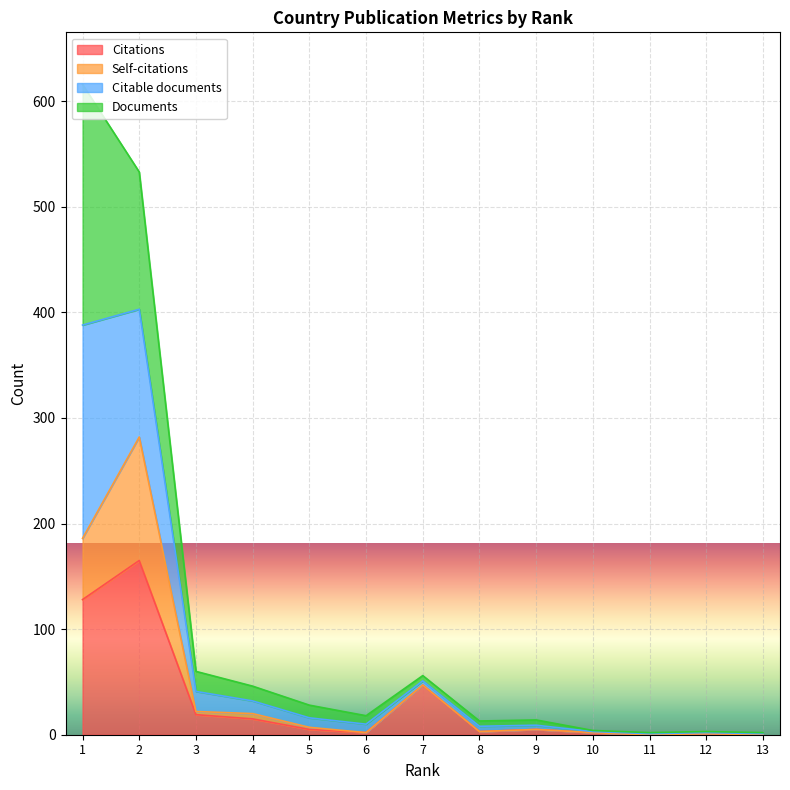

At which label does Citations reach its minimum?

13